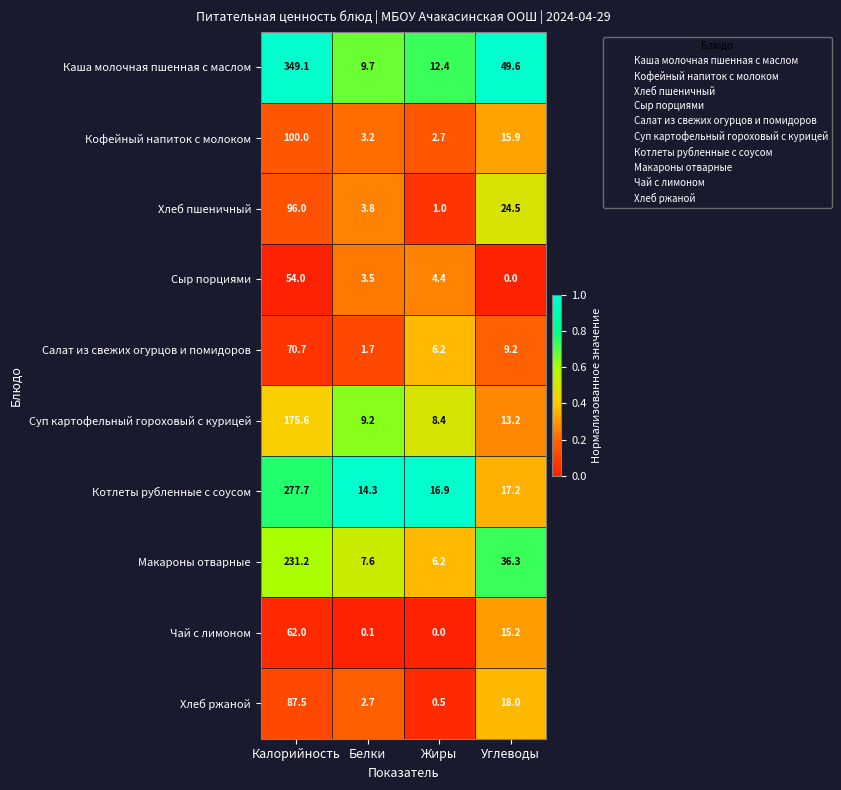

Where does the Кофейный напиток с молоком series first go above 15?

Калорийность